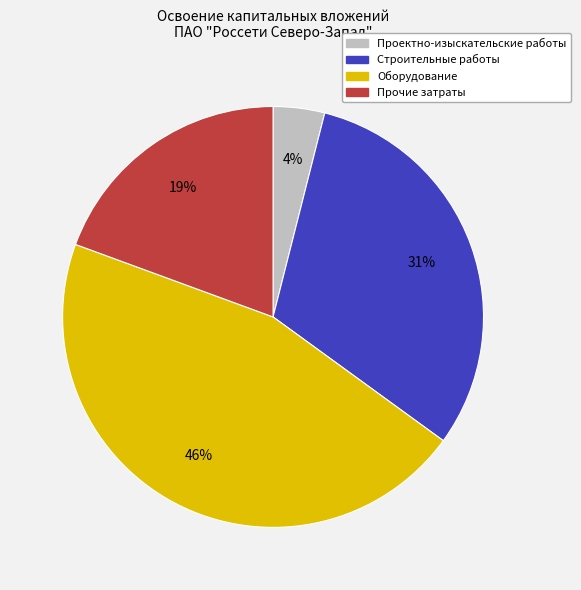

The Строительные работы slice represents 31% of the pie. True or false?

True